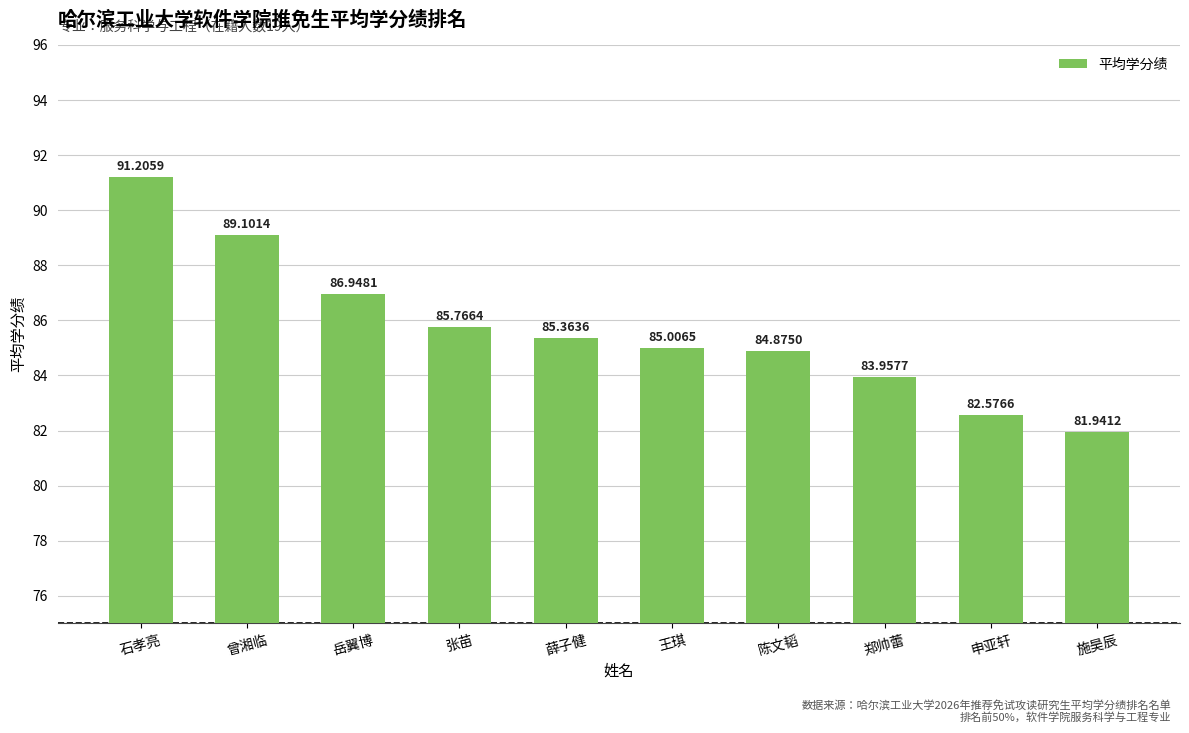

The chart shows a value of 117.4 at 岳翼博. True or false?

False